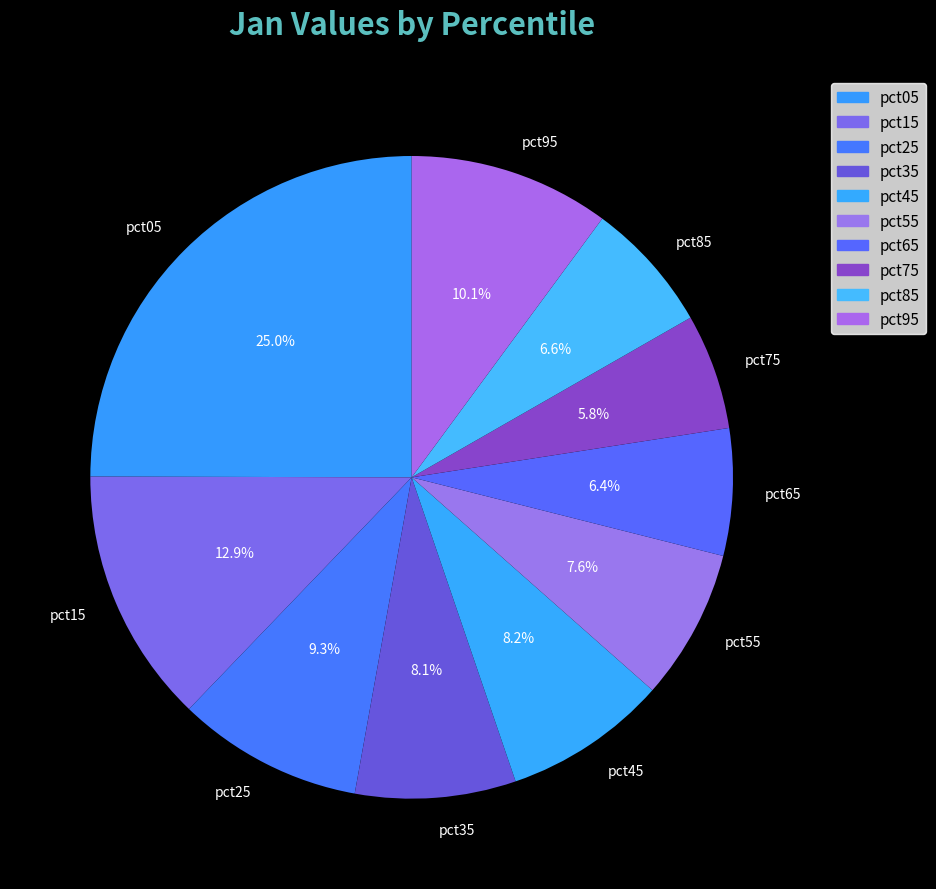

Does any single category account for the majority?

No